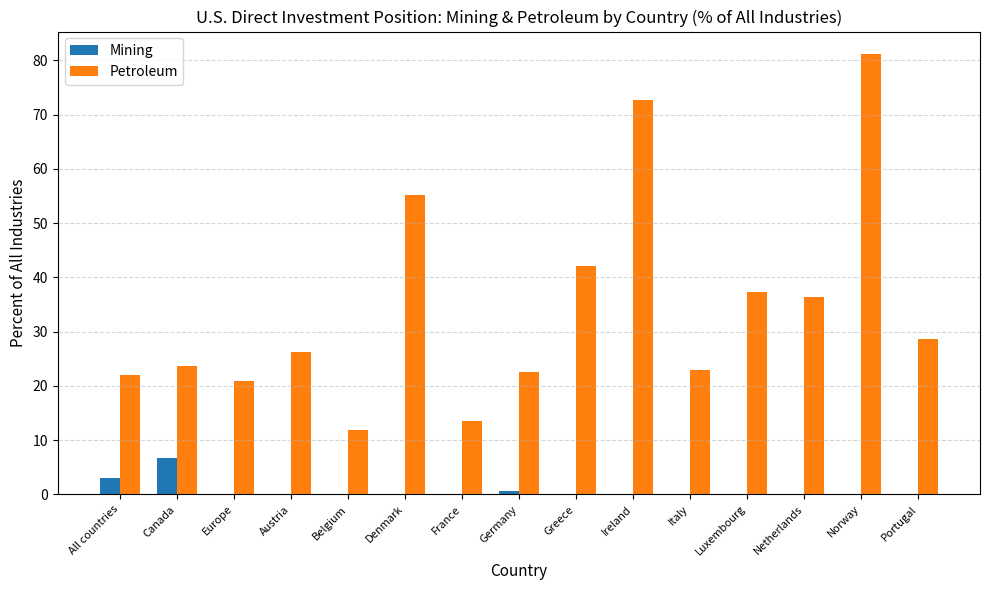

The Petroleum series shows 26.3 at Austria. True or false?

True